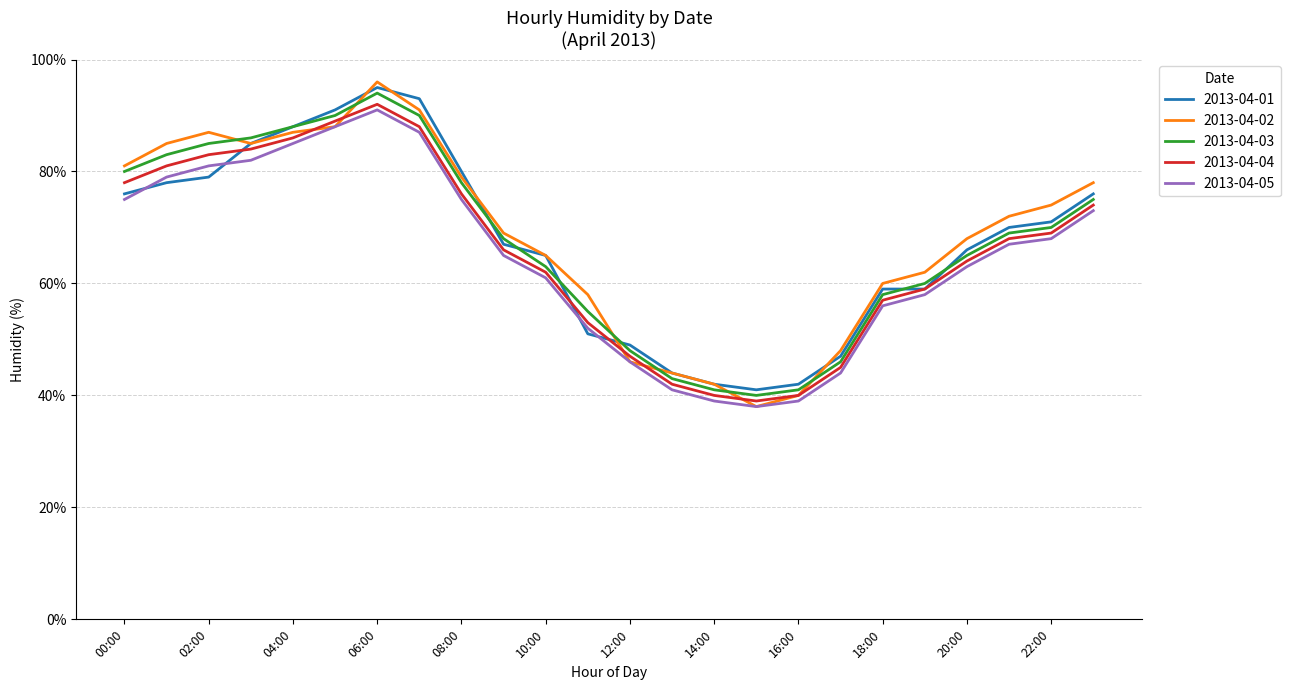

Does the chart display data point markers on the line(s)?

No